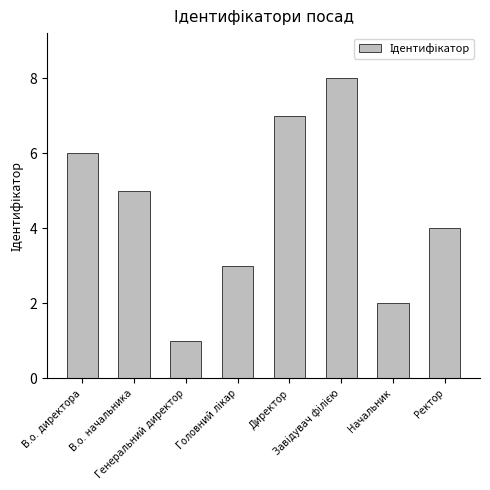

At which label is the value closest to 4?

Ректор